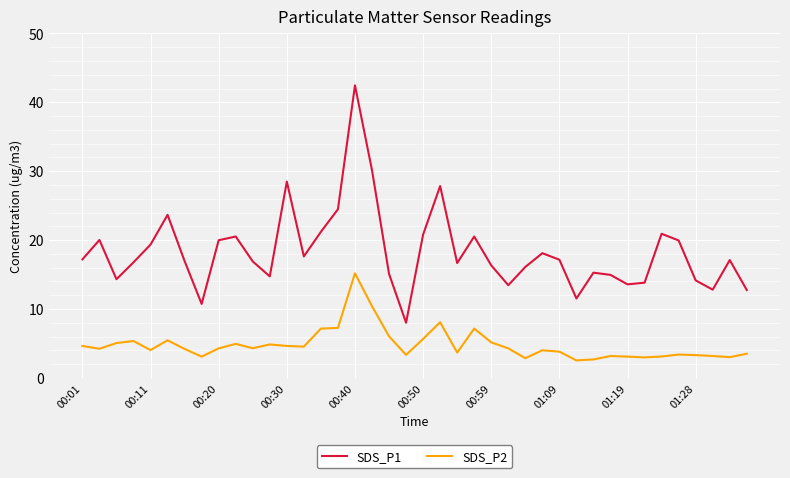

Which series has the largest total across all categories?

SDS_P1